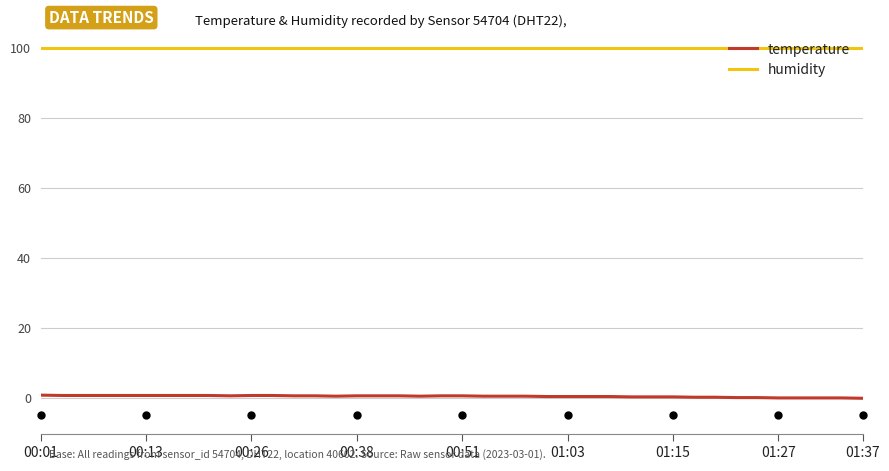

Rank the series by their average value, from lowest to highest.

temperature, humidity